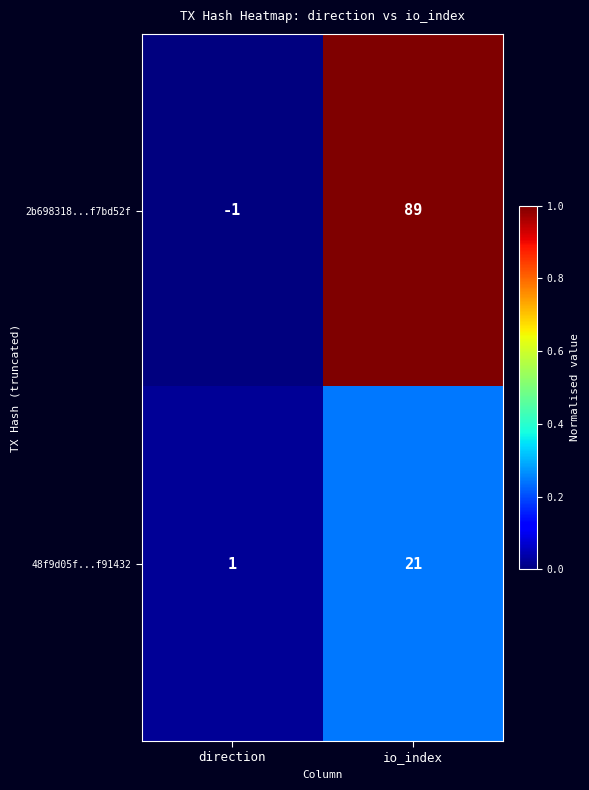

What is the approximate value of 2b698318...f7bd52f at io_index?

89